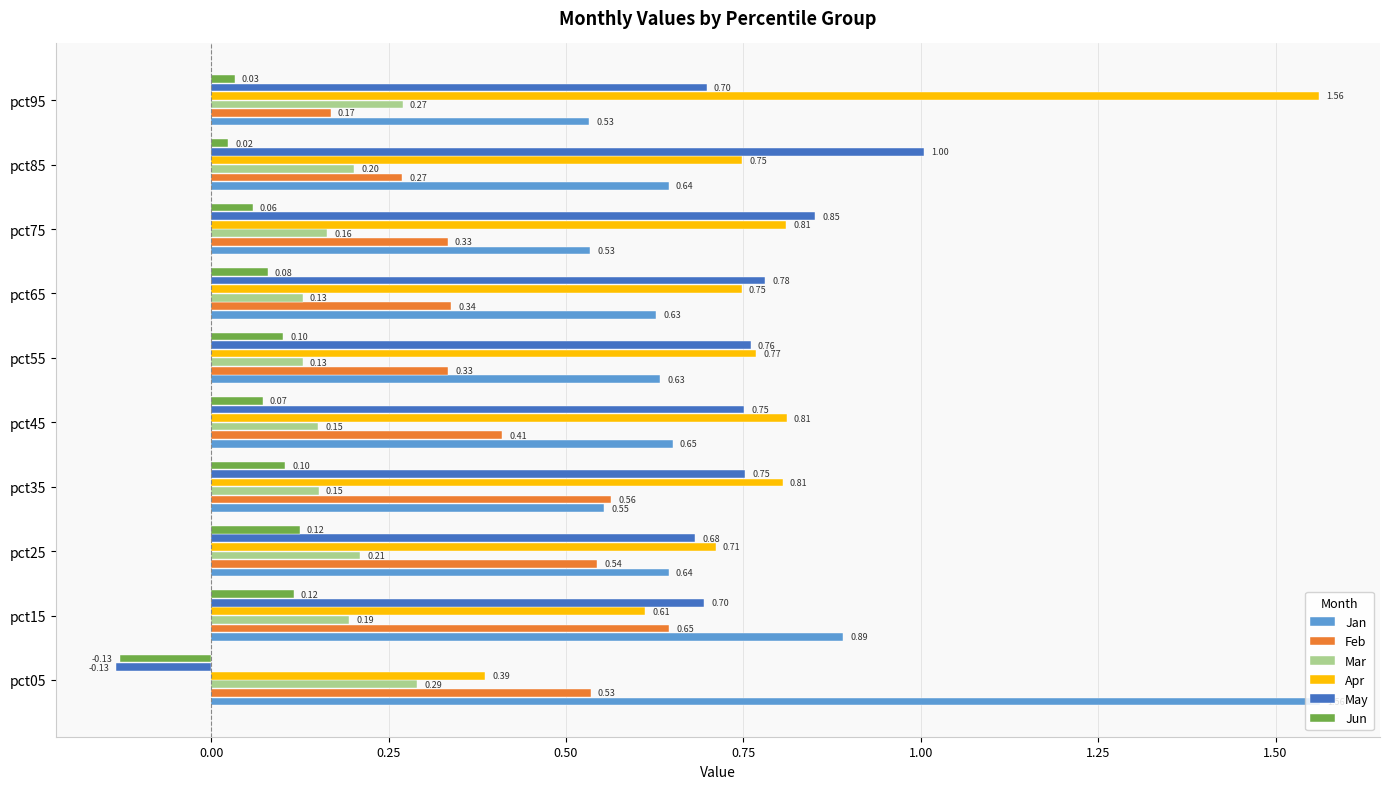

Which series has the widest spread of values?

Apr